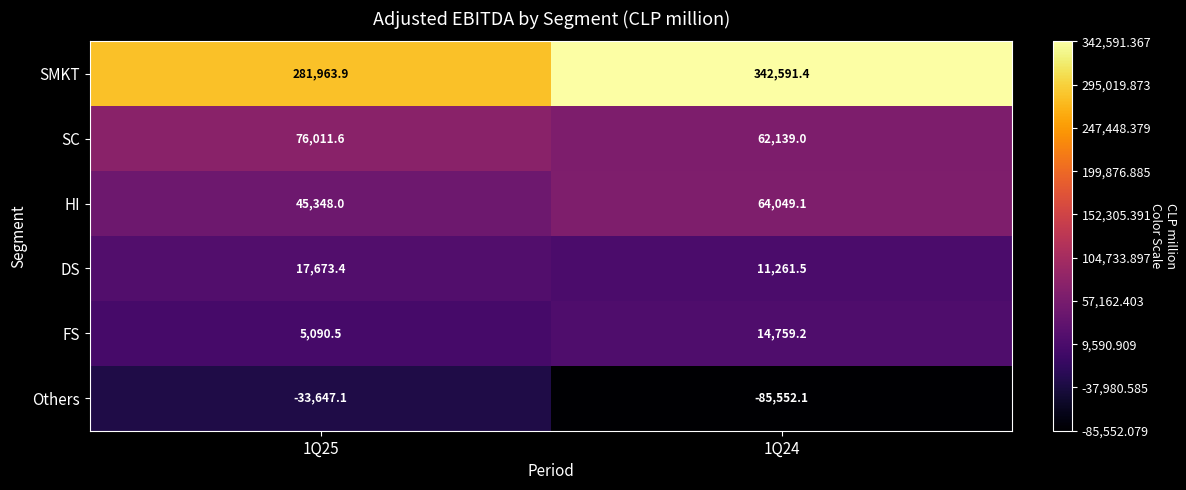

At which category does the chart reach its peak across all series?

1Q24